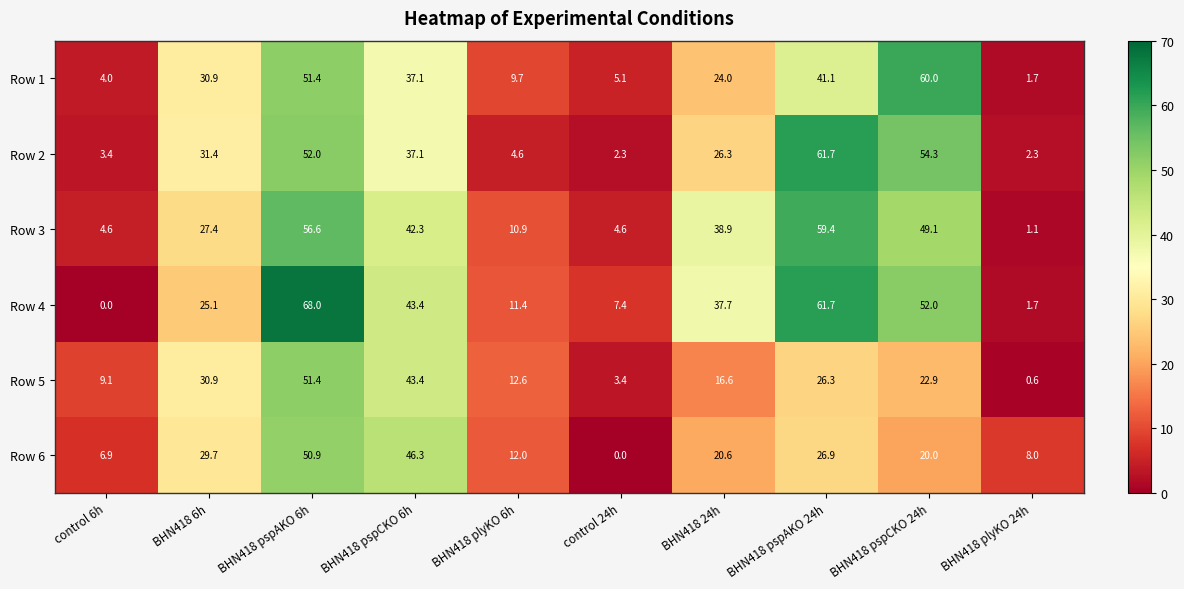

What is the difference between the maximum and minimum values in the Row 2 series?

59.4